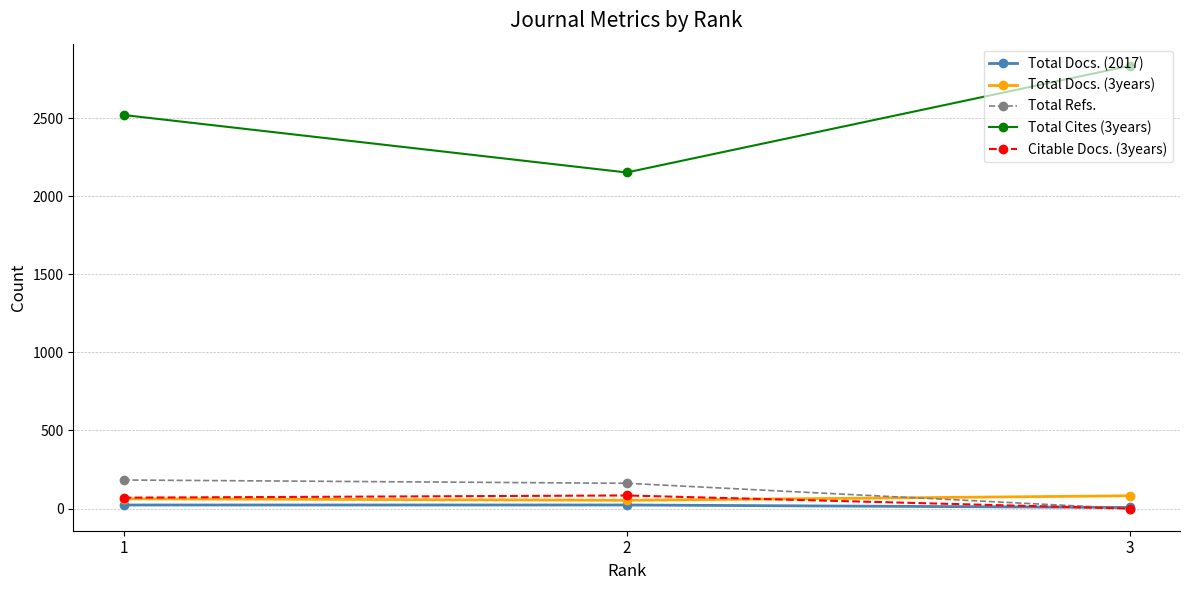

How many Total Cites (3years) values are between 2152 and 2835?

3